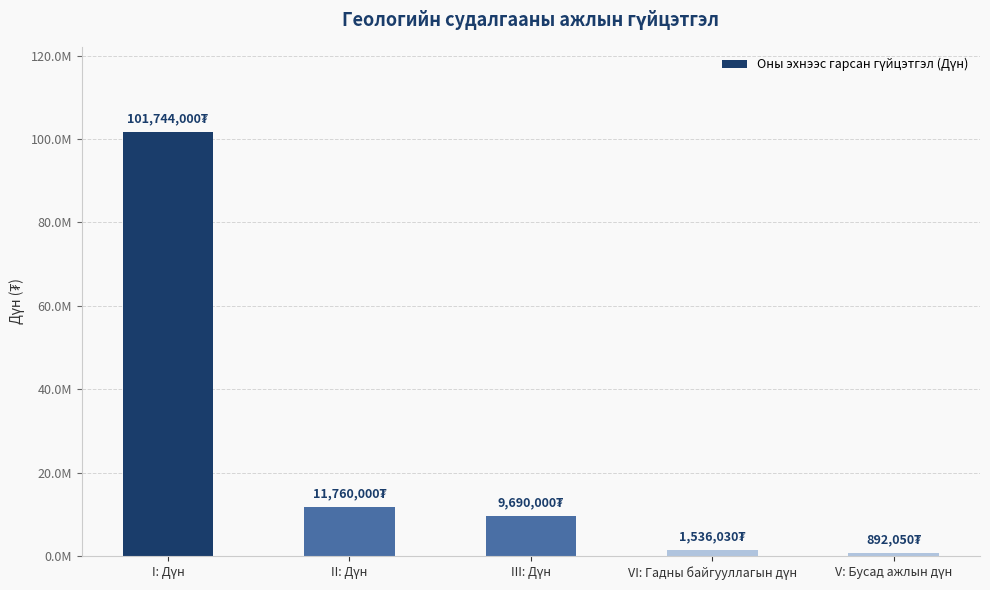

Reading left to right, transcribe all the data shown in this chart.

101744000	11760000	9690000	1536030	892050